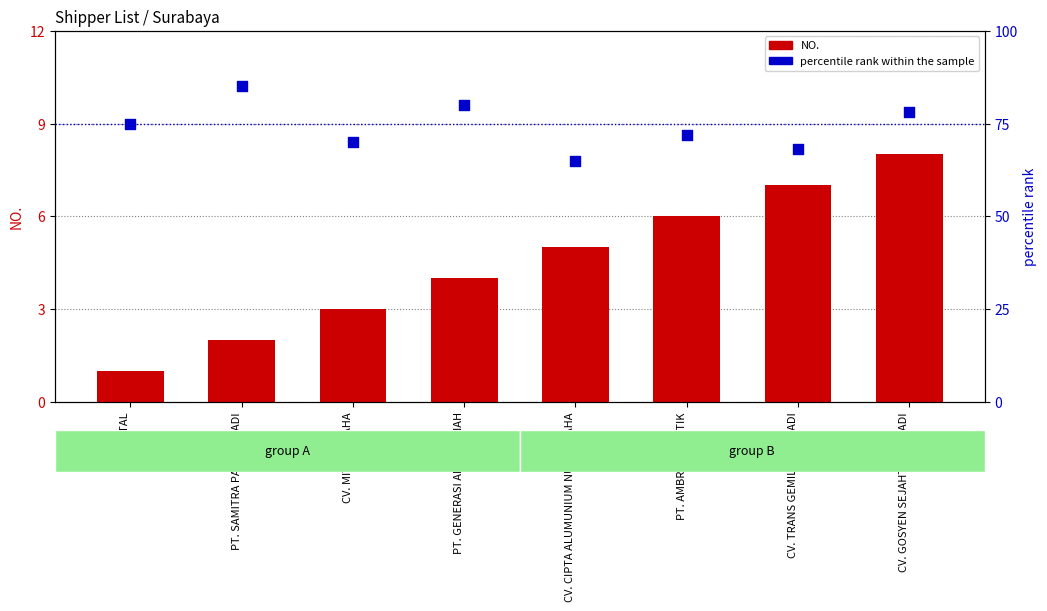

What is the total value across all series at CV. TRANS GEMILANG ABADI?

75